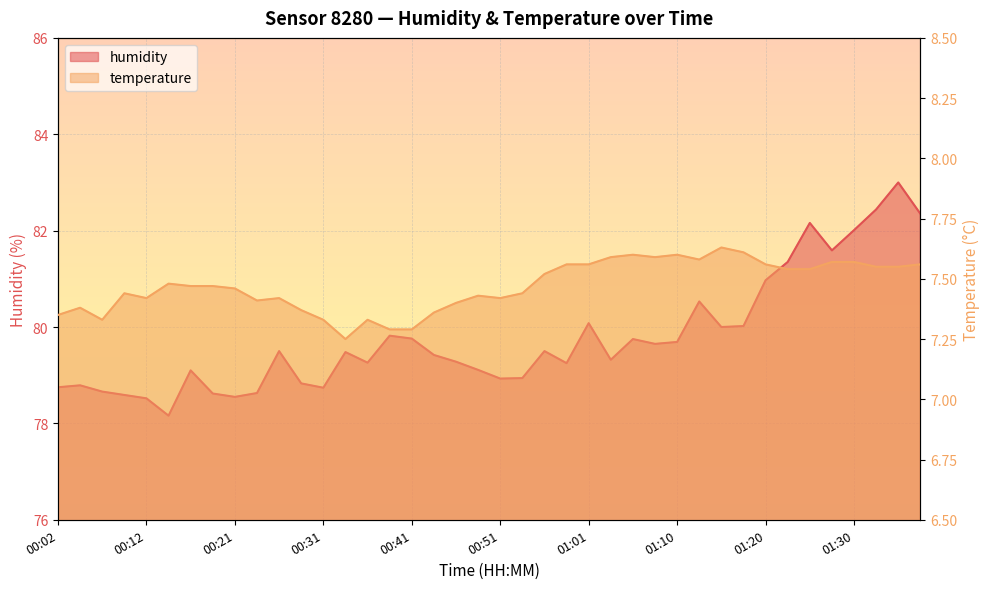

The value of temperature at 00:16 is 7.5. True or false?

True